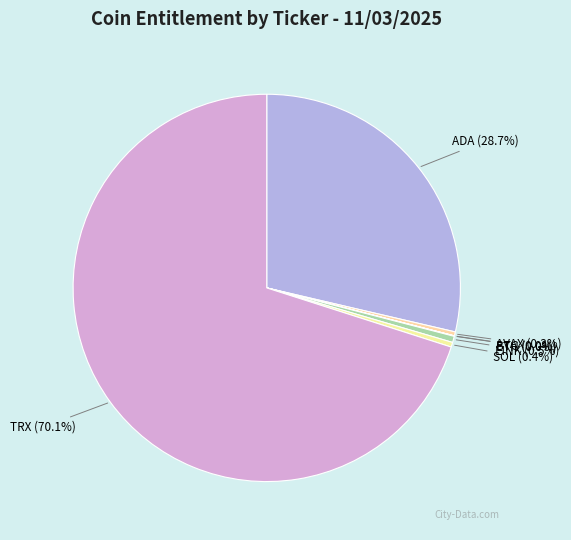

To the nearest percent, what is the average slice percentage?

14%